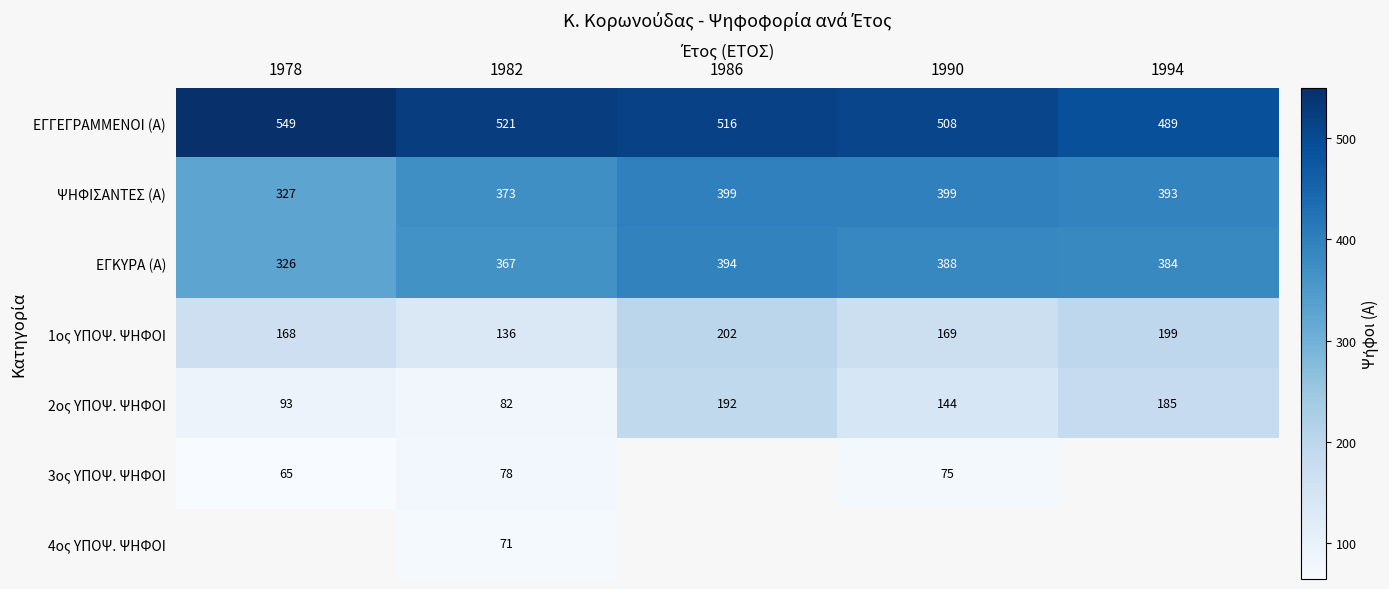

What is the difference between the highest and lowest values at 1994?

304.0